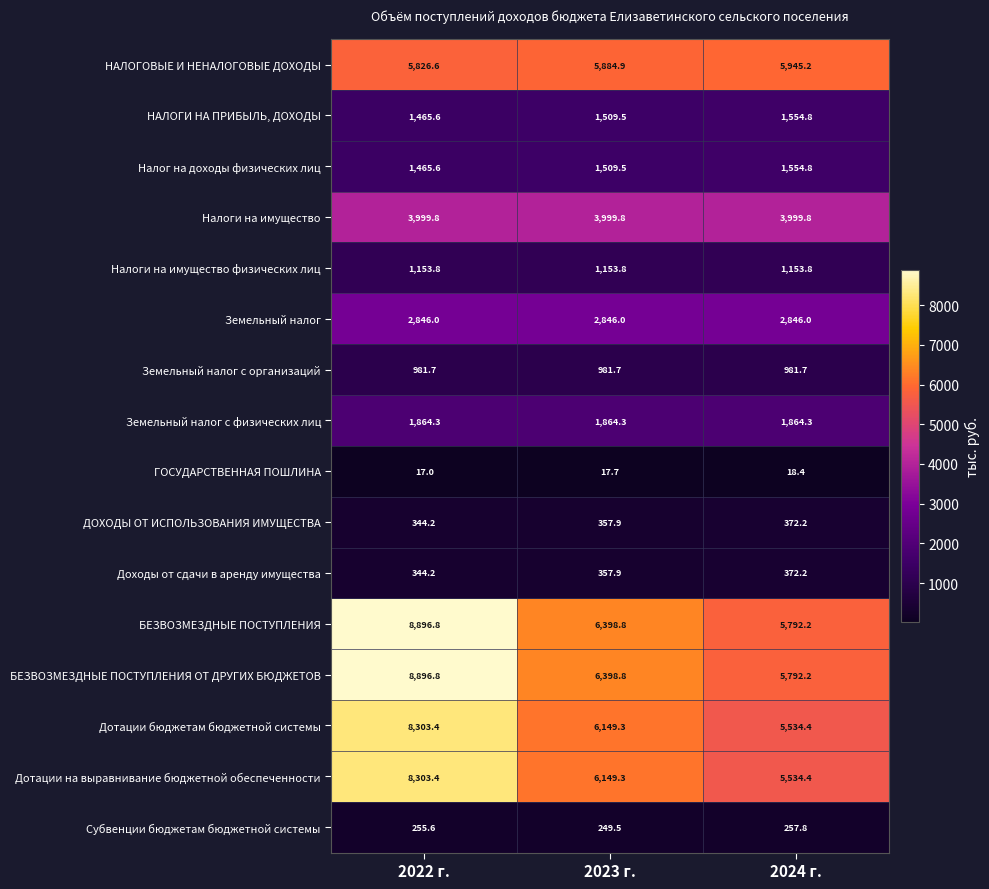

At how many categories does at least one series exceed 1758?

3